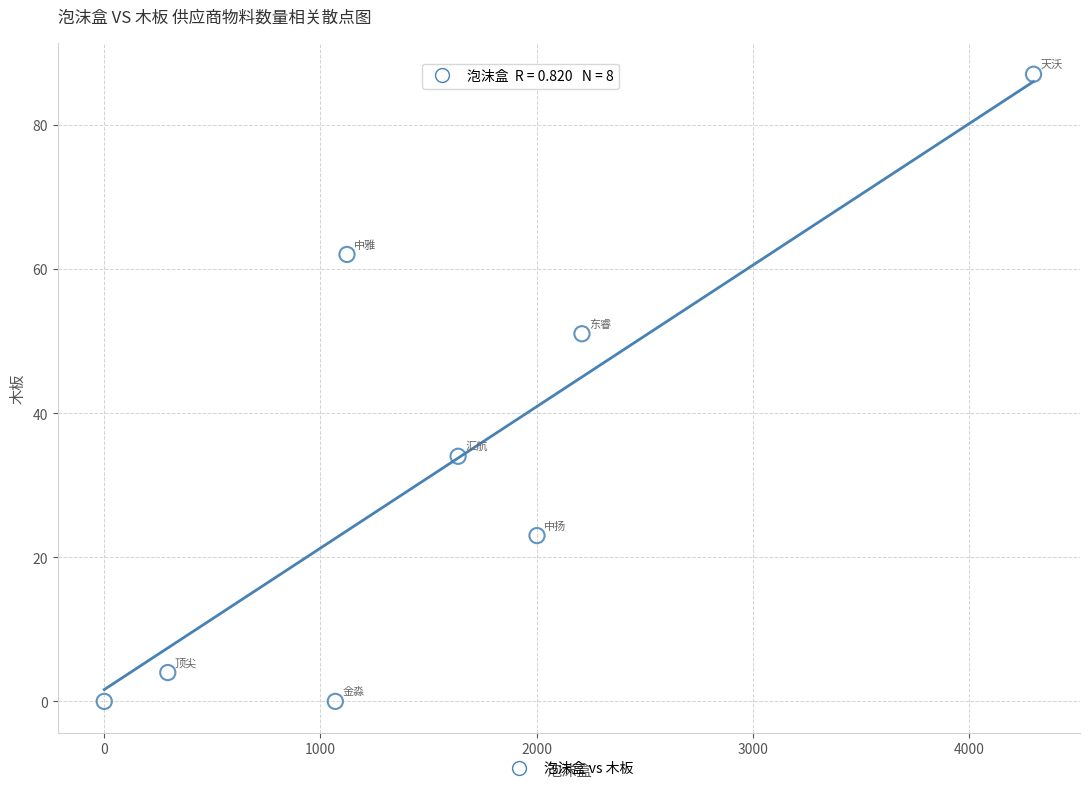

What is the average Y value?

33